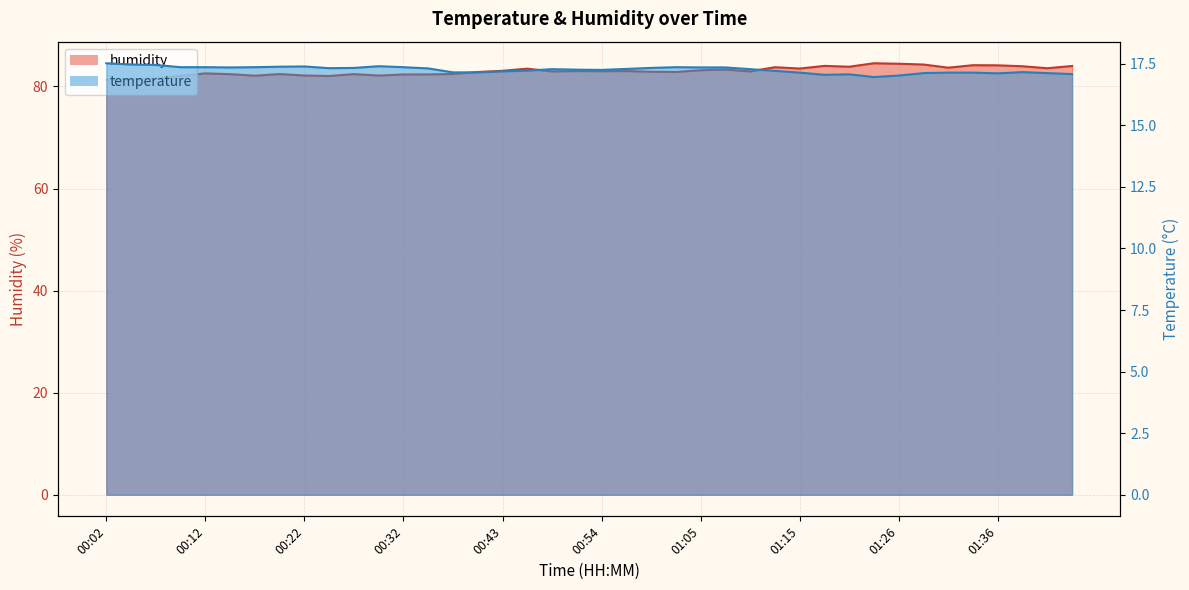

What is the label of the 26th point from the right?

00:38